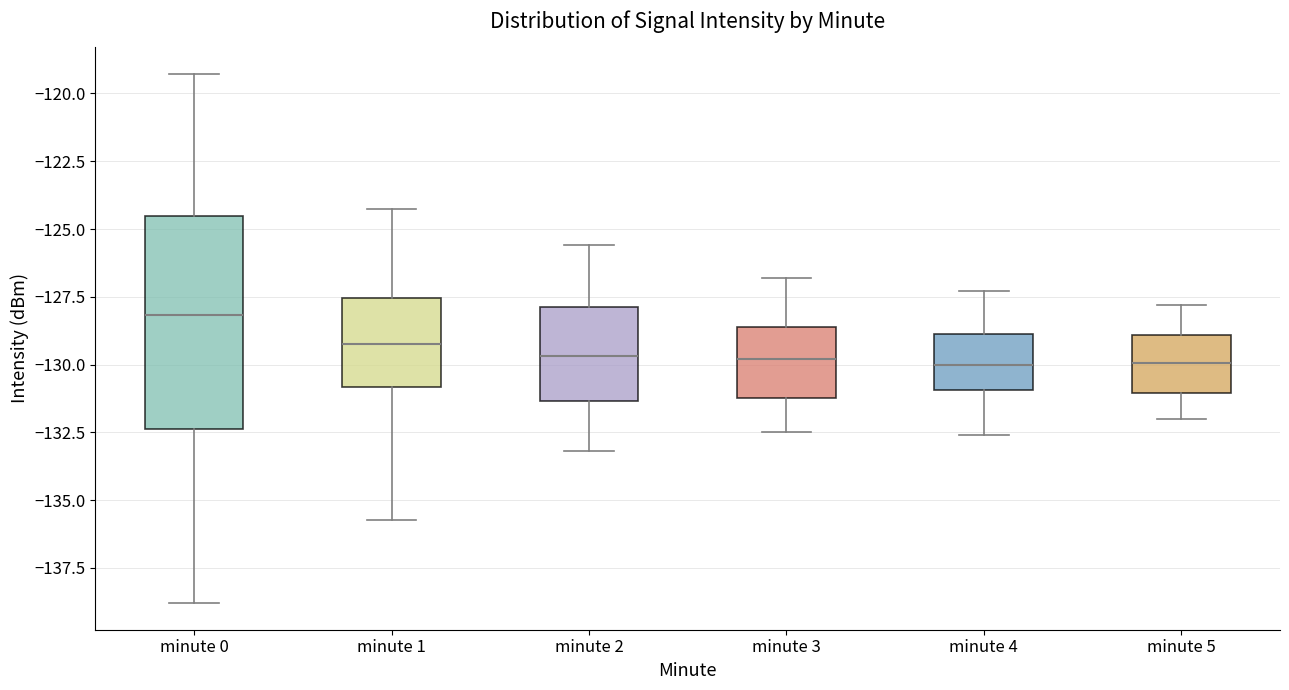

Comparing the boxes themselves (not the whiskers), which one is the tallest?

minute 0